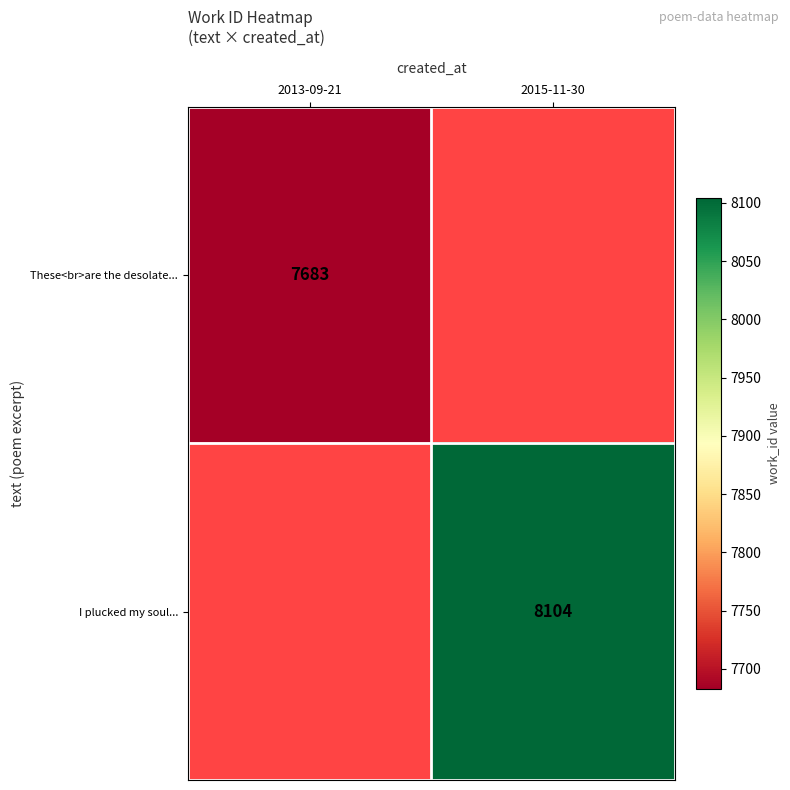

Is the value of These<br>are the desolate... at 2013-09-21 greater than the value of I plucked my soul... at 2015-11-30?

No